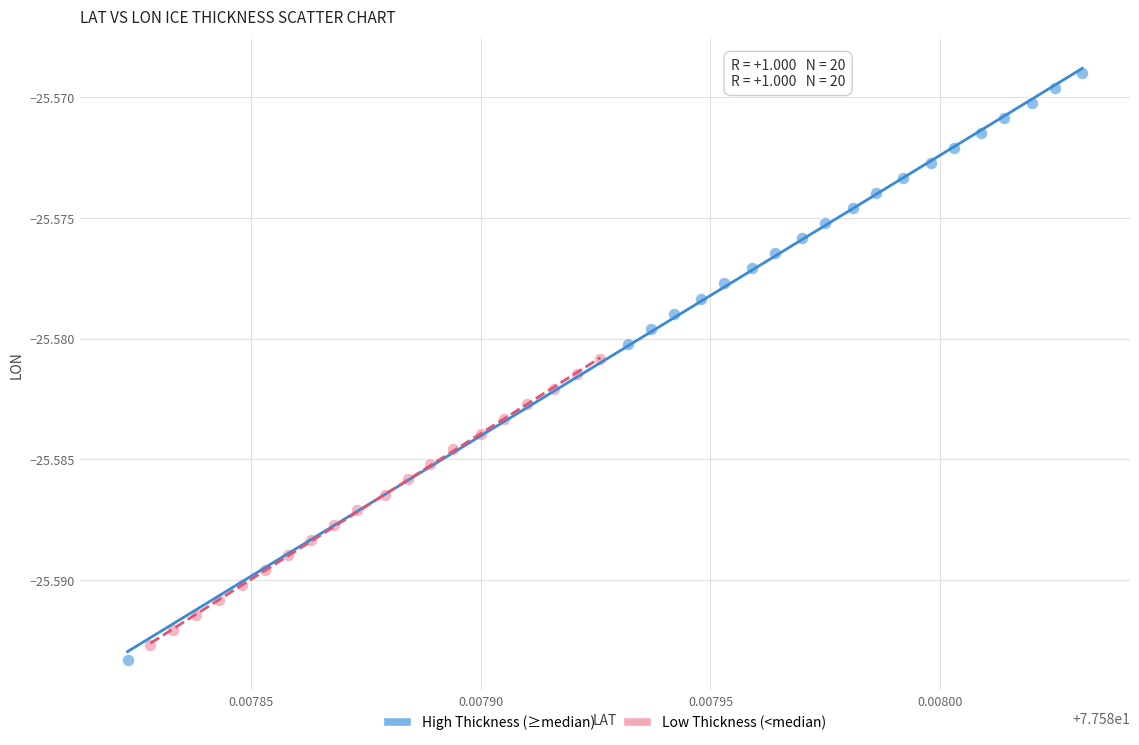

What are all the series names shown in the legend?

High Thickness (≥median), Low Thickness (<median)